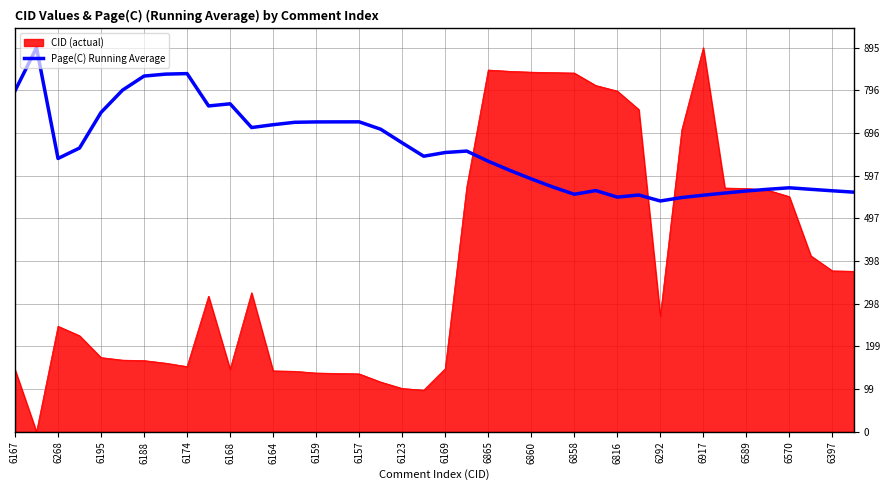

Which series has the widest spread of values?

CID (actual)